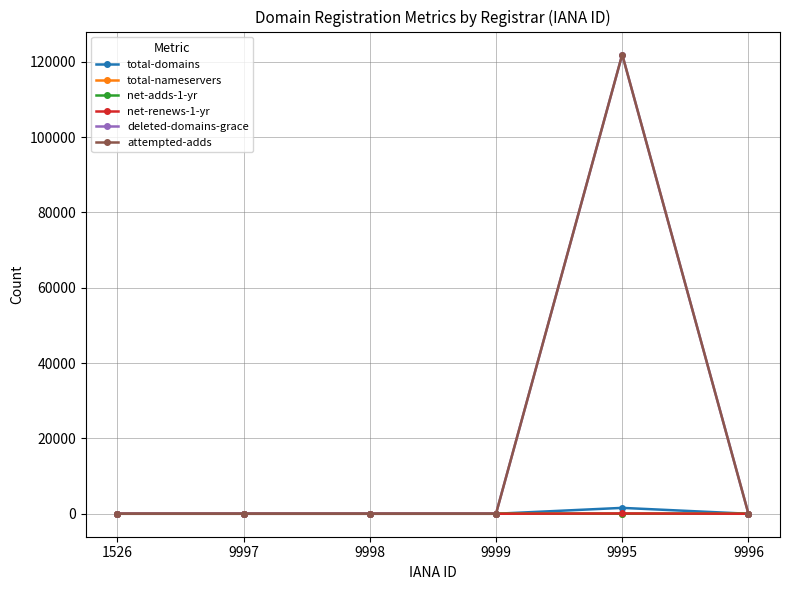

What is the label of the 5th point from the left?

9995